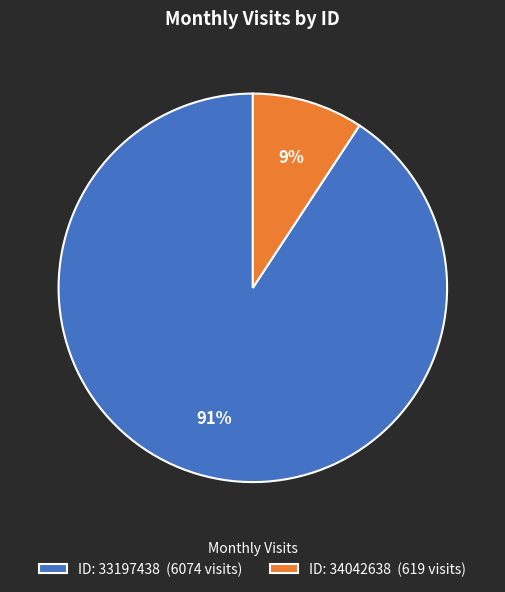

Combined, do ID: 33197438 (6074 visits) and ID: 34042638 (619 visits) account for over 50%?

Yes